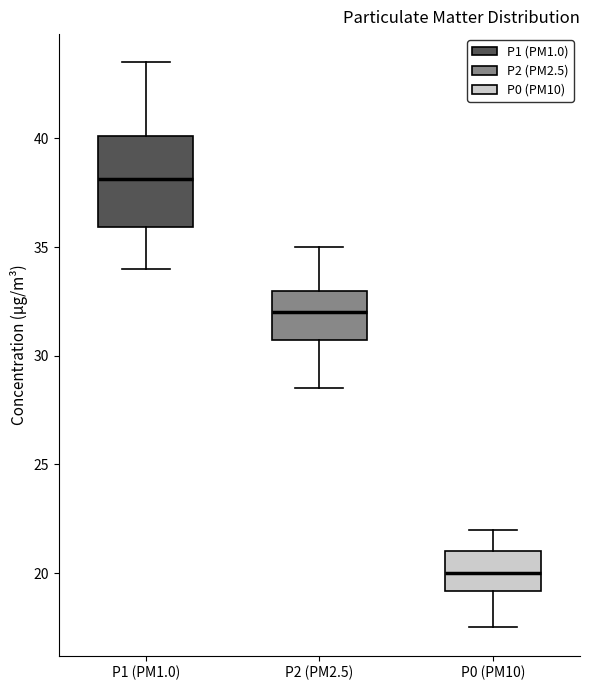

Where does the lower whisker of the box for P0 (PM10) end on the y-axis? The values are not printed on the chart, so give them approximately, as read against the axis.

17.5